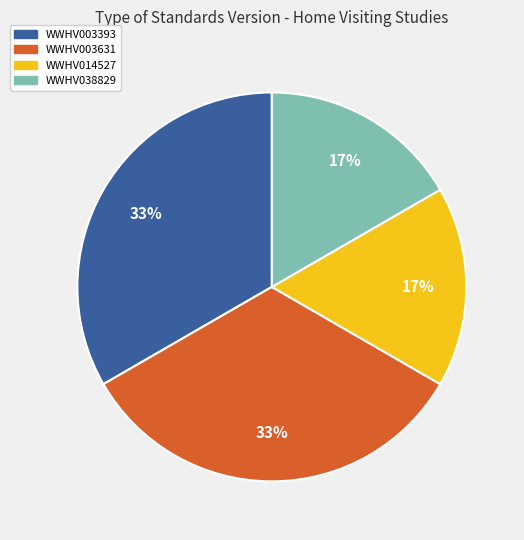

To the nearest percent, what is the average slice percentage?

25%